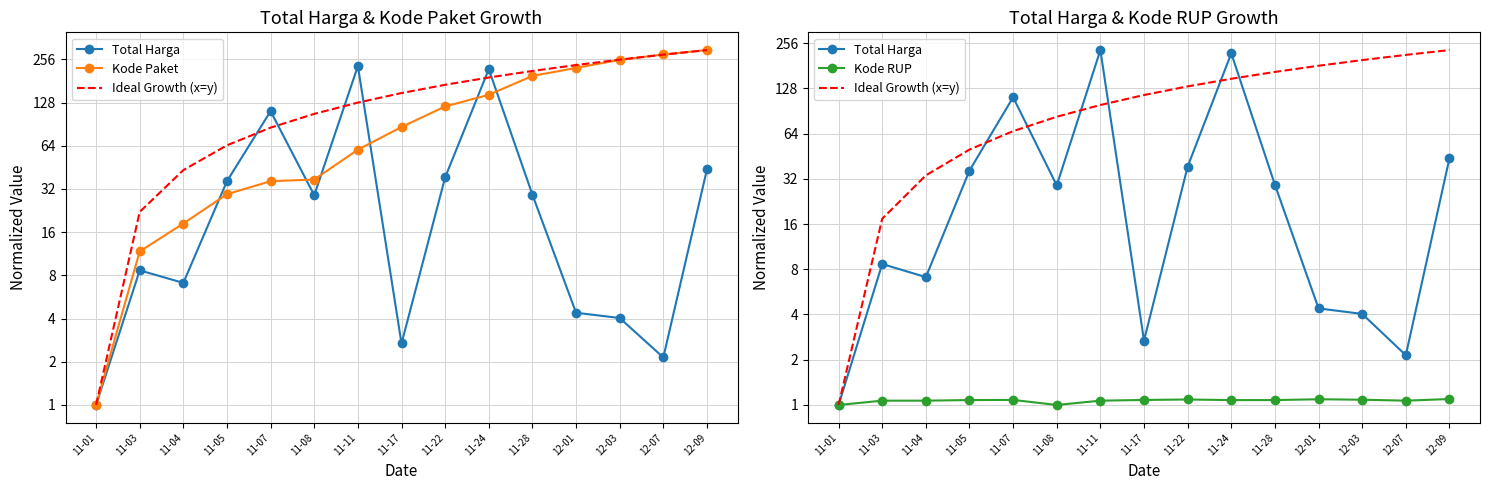

Which series has the largest range (max minus min)?

Kode Paket